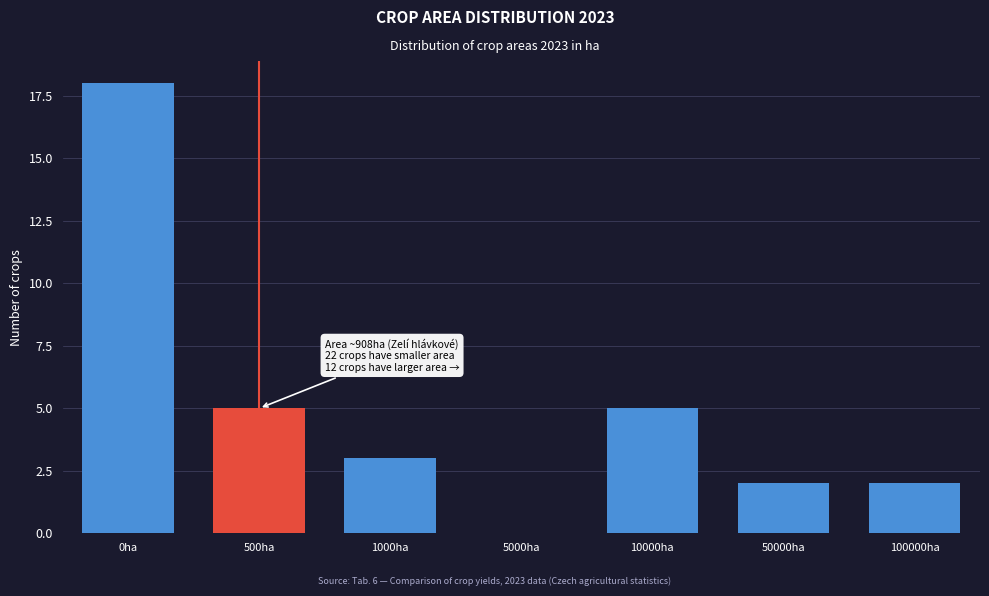

Reading left to right, what are all the values shown in this chart?

0ha=18	500ha=5	1000ha=3	5000ha=0	10000ha=5	50000ha=2	100000ha=2